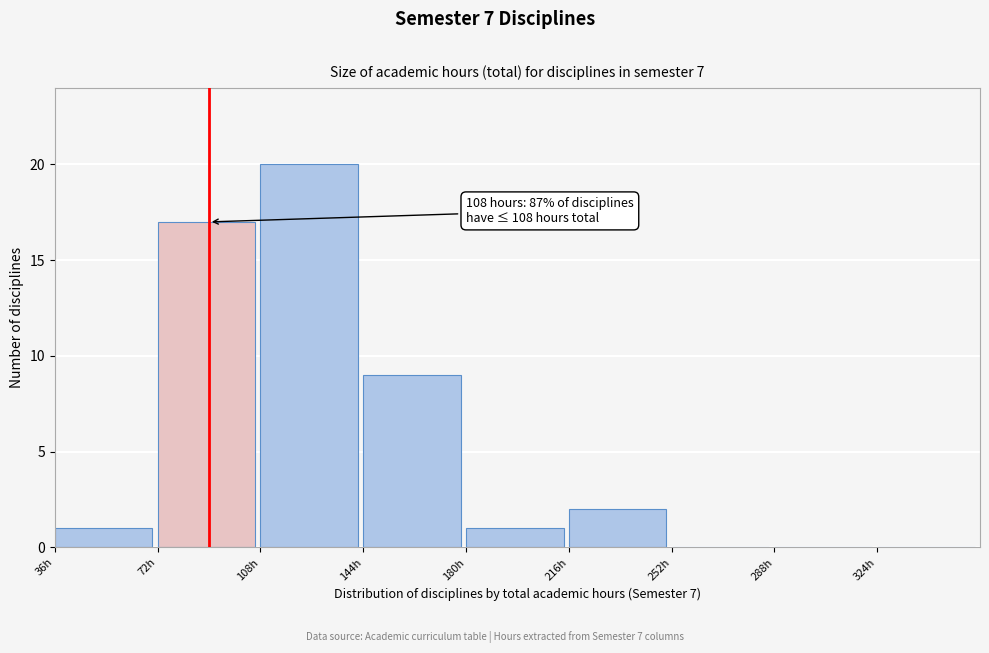

Over which range of the x-axis is the bar tallest?

108 to 144